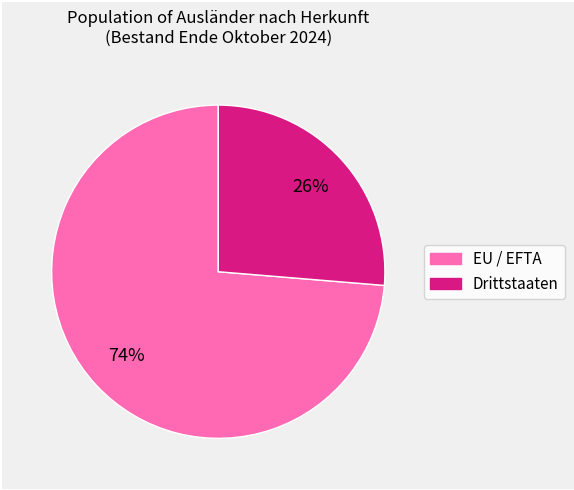

To the nearest percent, what is the average slice percentage?

50%